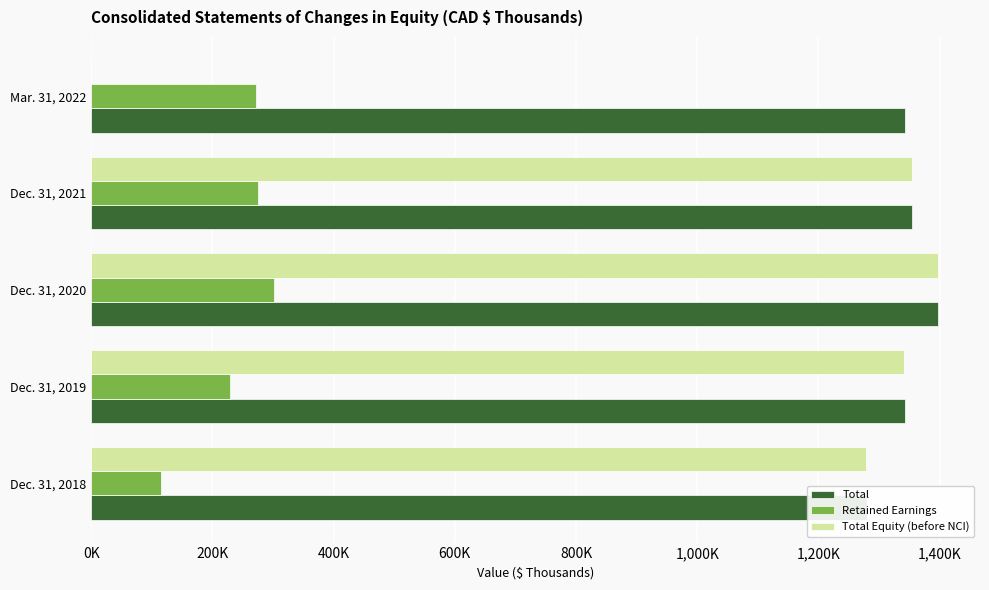

Which series has the widest spread of values?

Total shareholders equity before non-controlling interest